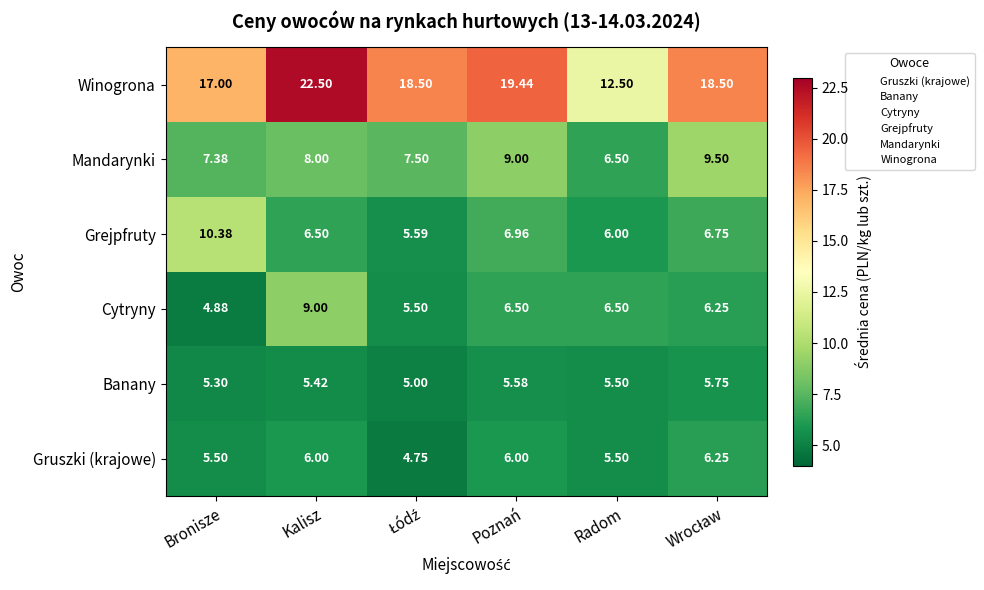

Which category has the lowest value in the Cytryny series?

Bronisze